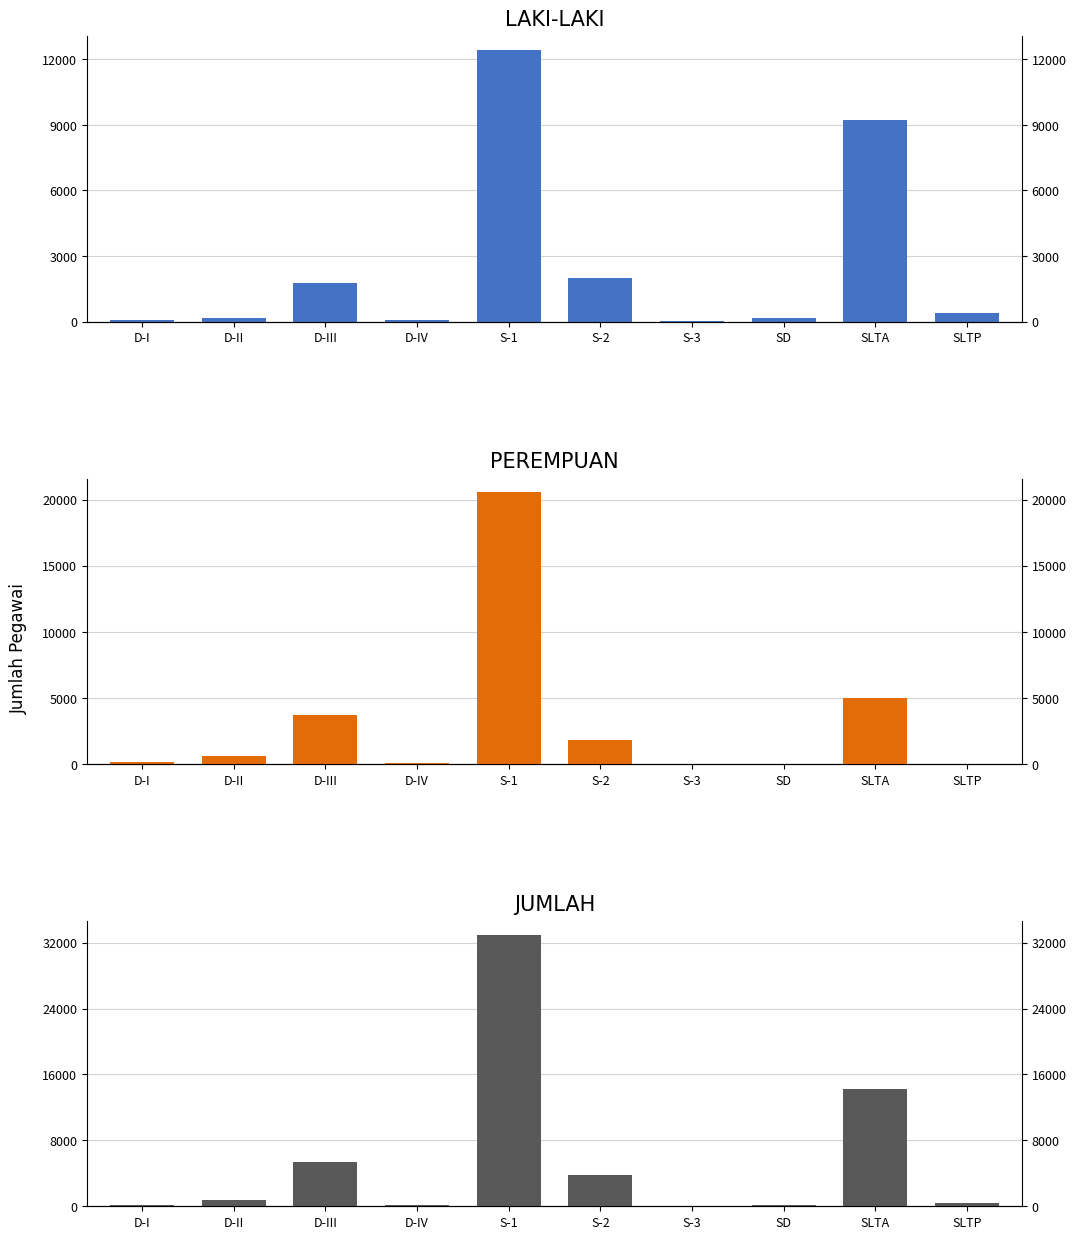

What position from the left is SD?

8